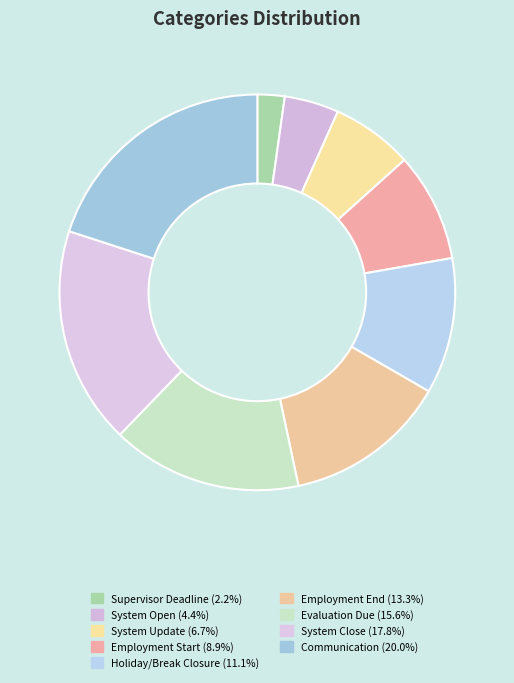

Combined, what portion of the pie is System Open and System Close?

22.2%